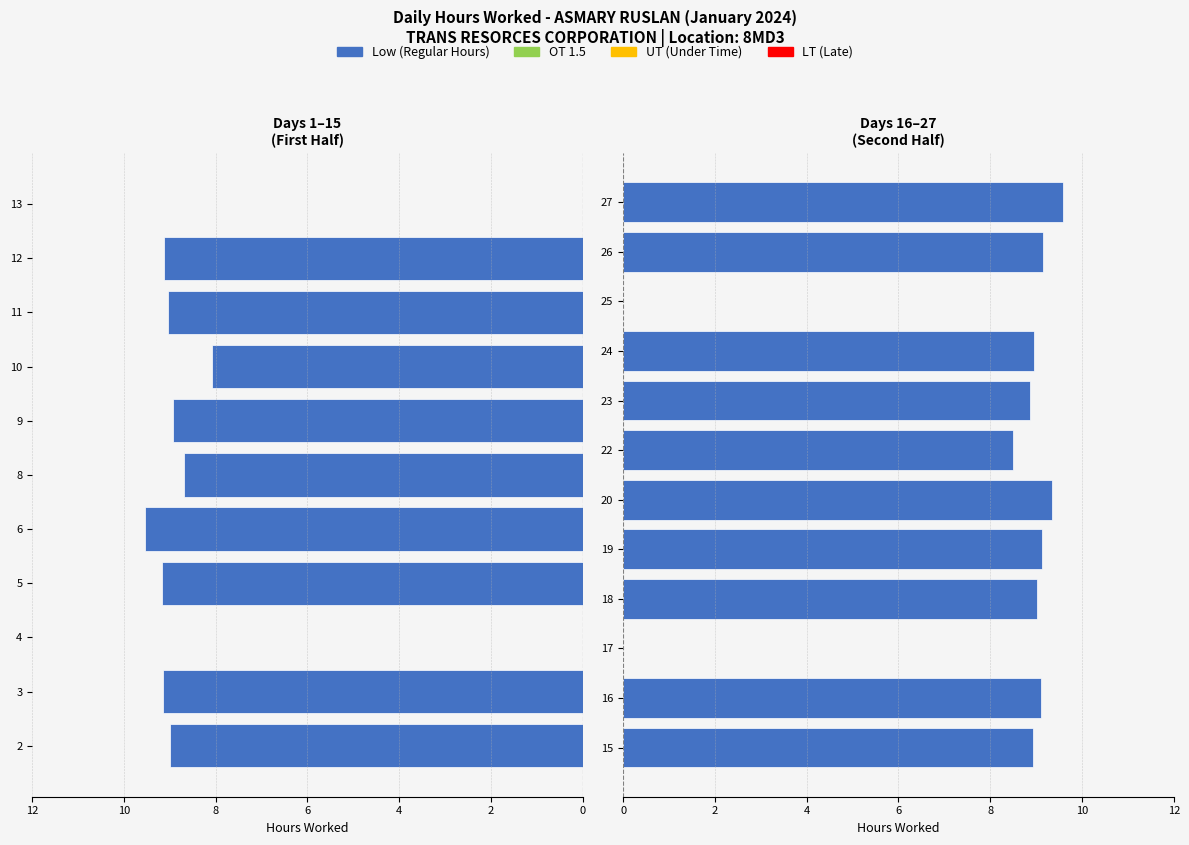

How many data points are less than 9?

6